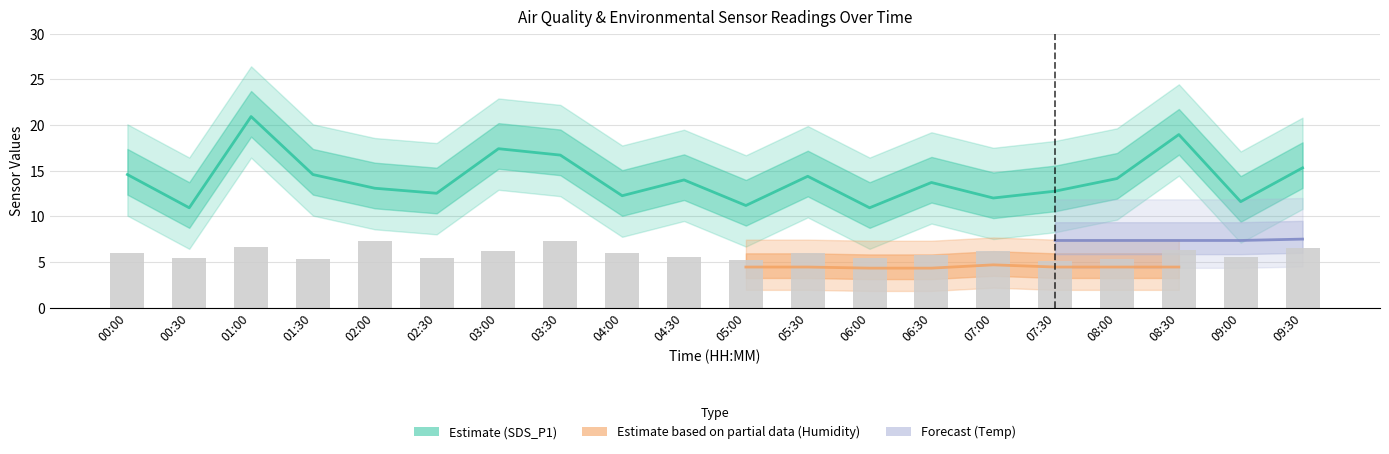

List the labels in order of SDS_P2 (Bars) value, smallest first.

07:30, 05:00, 01:30, 08:00, 02:30, 00:30, 06:00, 04:30, 09:00, 06:30, 00:00, 04:00, 05:30, 03:00, 07:00, 08:30, 09:30, 01:00, 02:00, 03:30